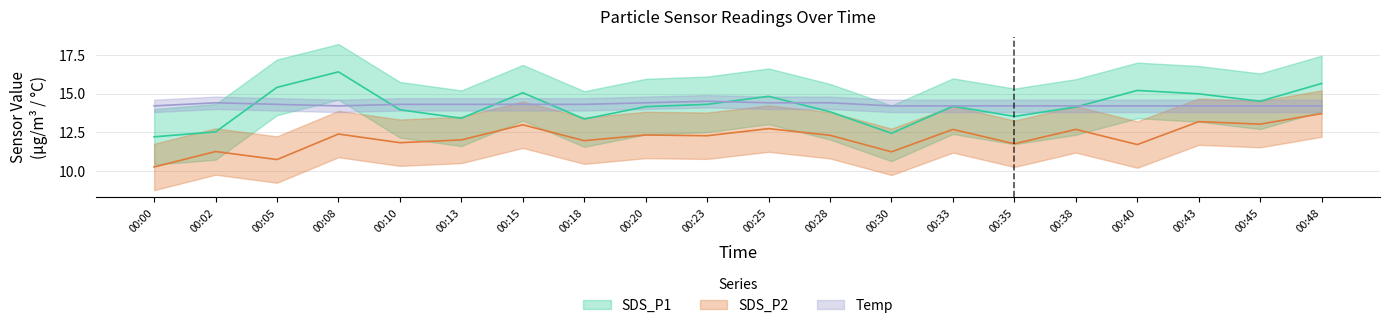

Where is the first local maximum for Temp?

00:02